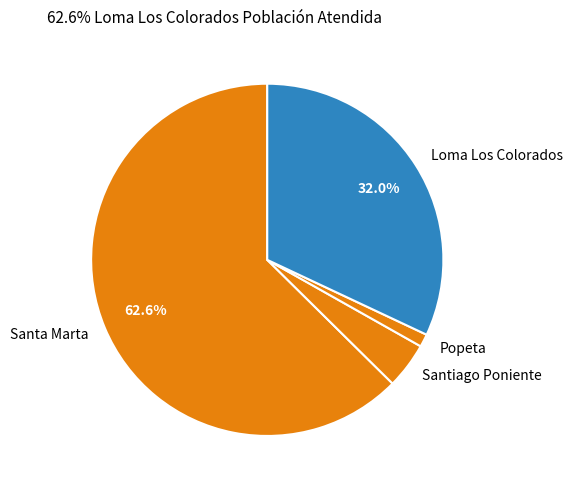

What is the ratio of the value at Santiago Poniente to the value at Loma Los Colorados?

0.1